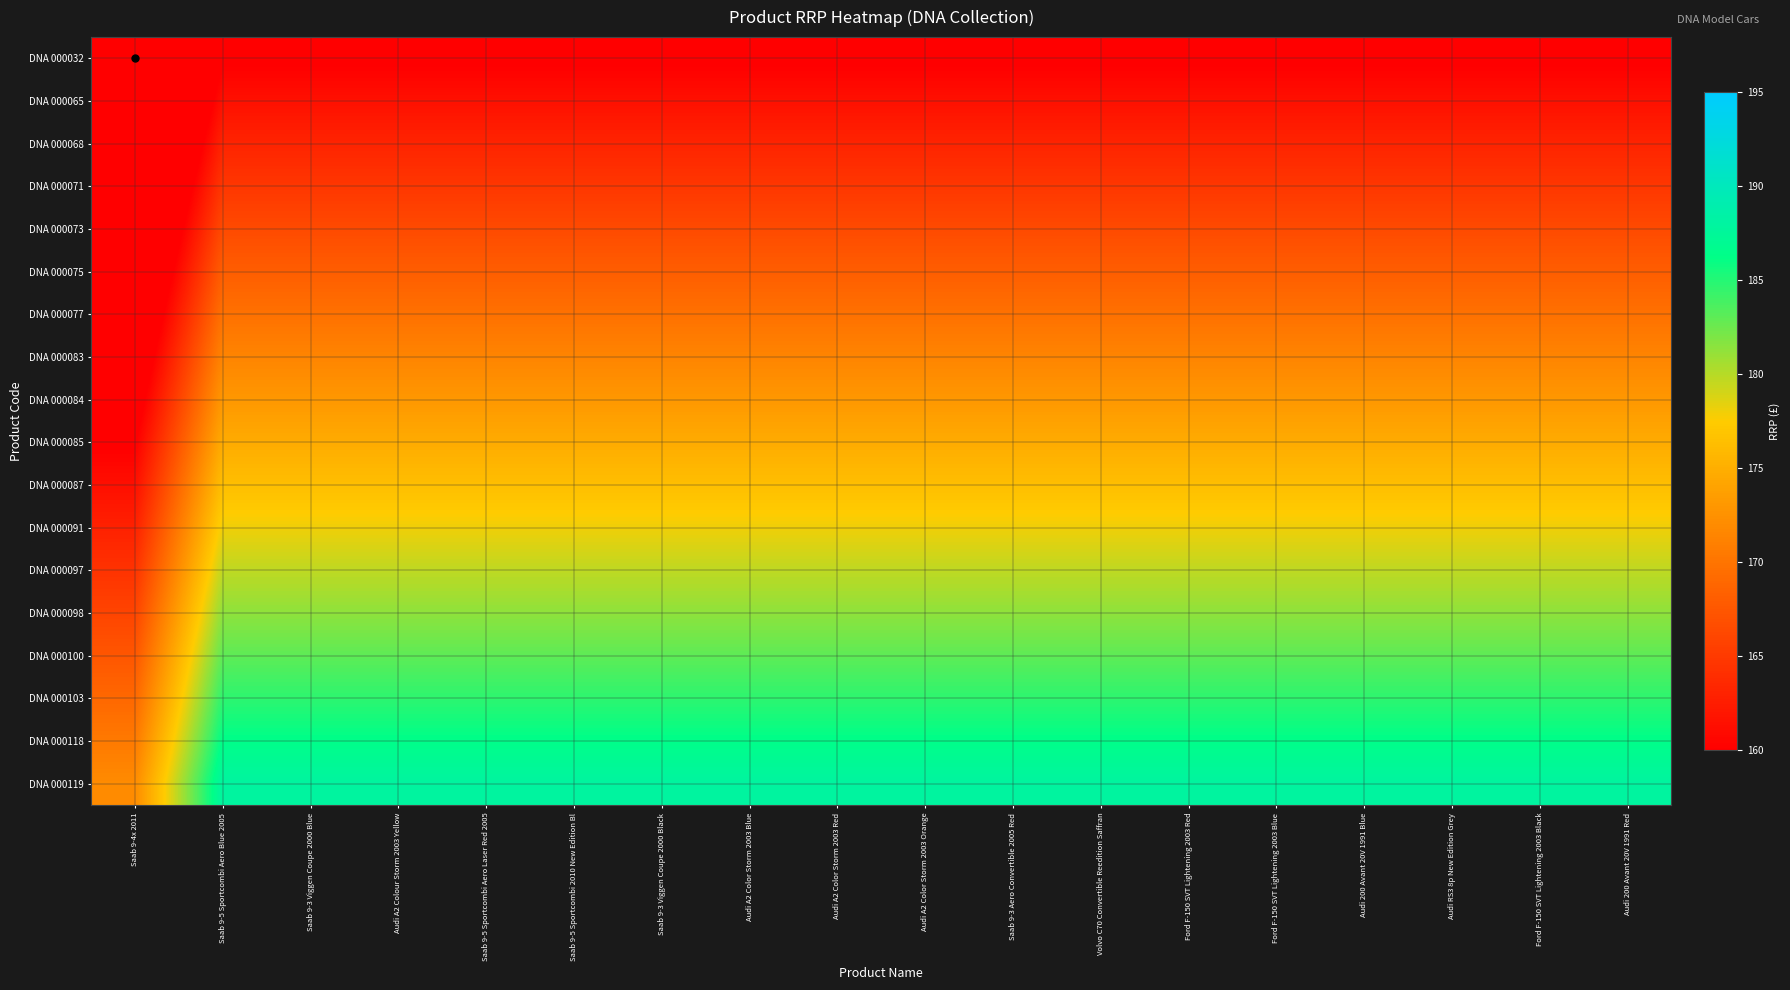

At which category does the chart reach its minimum across all series?

Saab 9-4x 2011